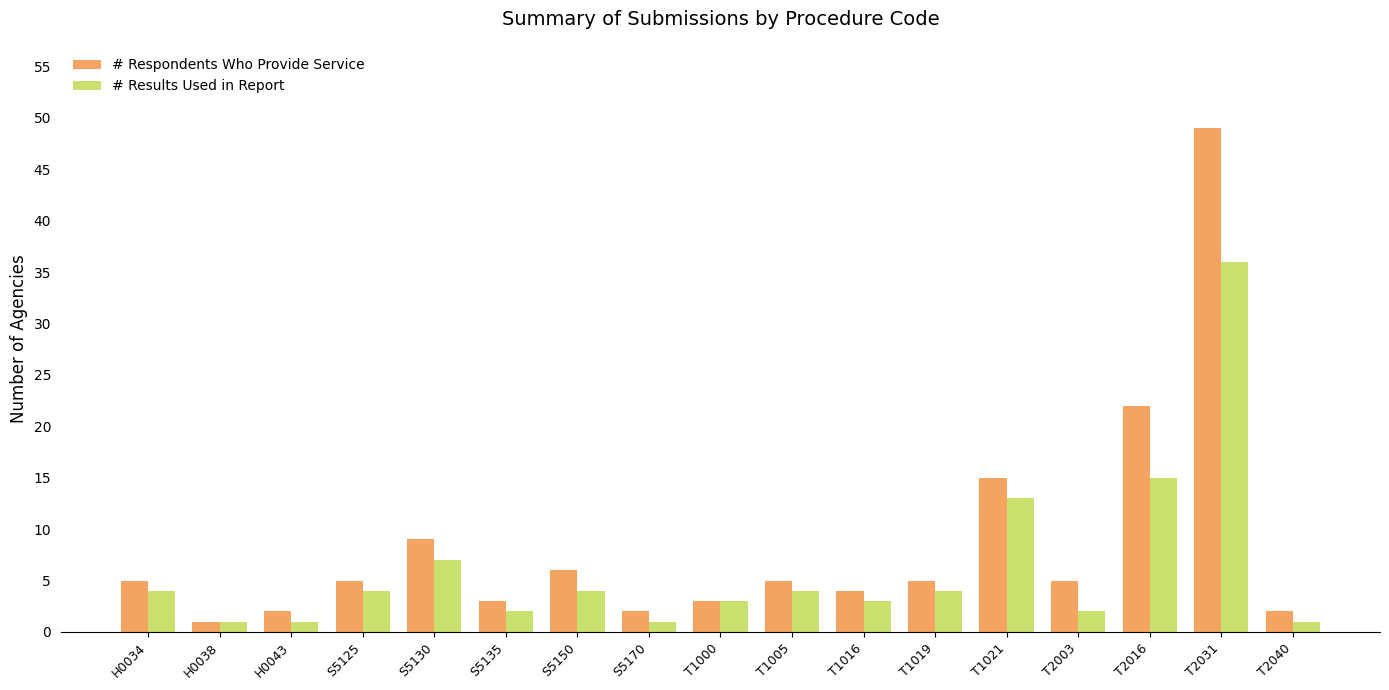

At S5170, list the series in order from smallest to largest.

# Results Used in Report, # Respondents Who Provide Service